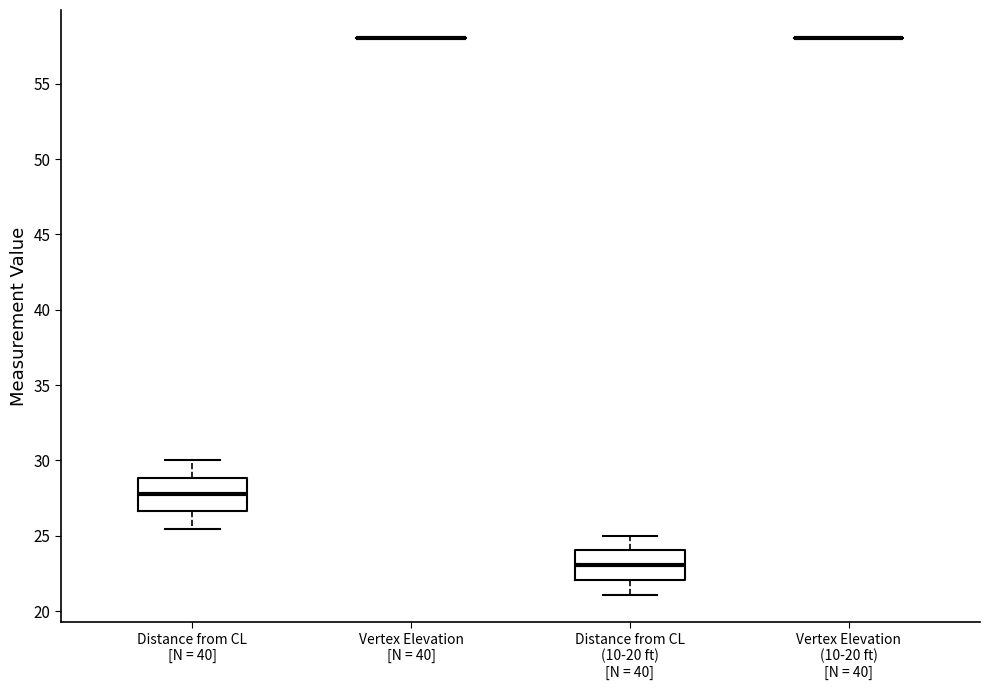

Reading left to right, transcribe this box plot: for each box, give where its median line is, the range the box spans, and where its two whiskers end, as read against the y-axis. The values are not printed on the chart, so give them approximately, as read against the axis.

Distance from CL [N = 40]: median 28.0, box 26.5 to 29.0, whiskers 25.5 to 30.0
Vertex Elevation [N = 40]: box collapsed to a line at 58.0, whiskers 58.0 to 58.0
Distance from CL (10-20 ft) [N = 40]: median 23.0, box 22.0 to 24.0, whiskers 21.0 to 25.0
Vertex Elevation (10-20 ft) [N = 40]: box collapsed to a line at 58.0, whiskers 58.0 to 58.0